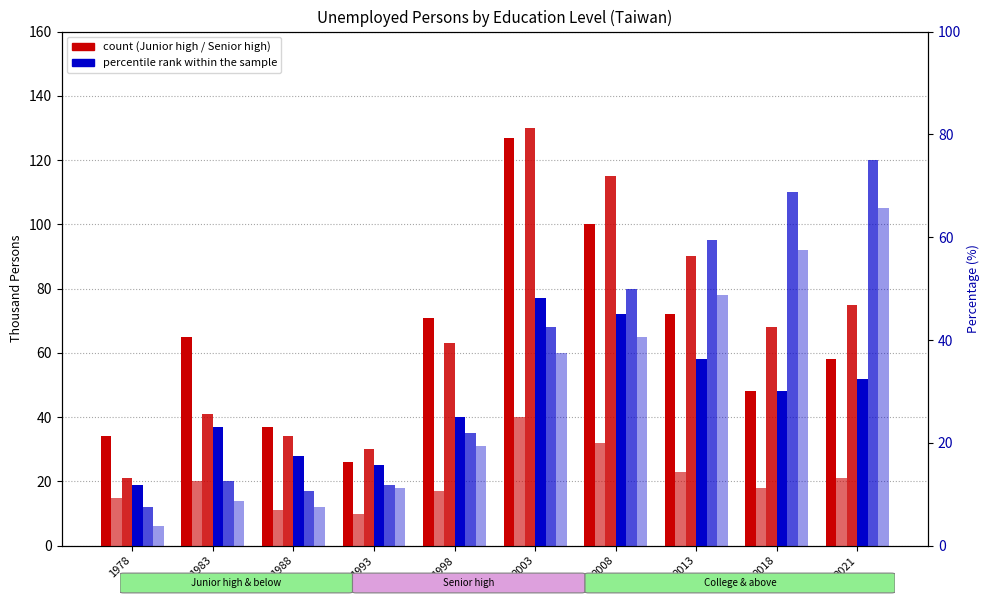

What is the value of the Junior high & below (Male) bar at the 10th from the left?

58